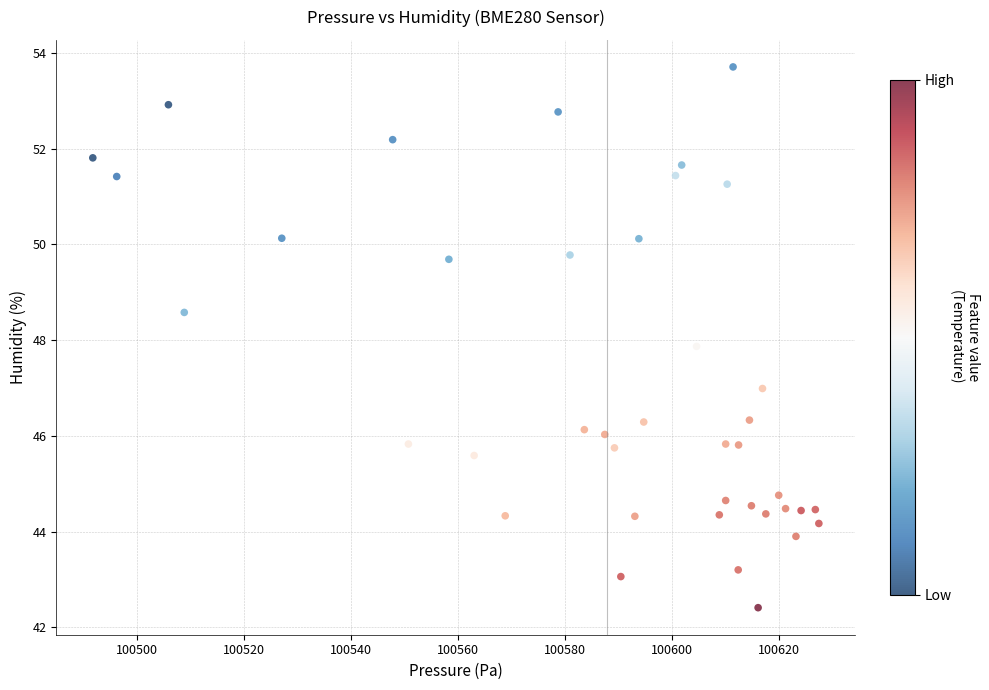

What Y value in the scatter plot is closest to 48?

47.9